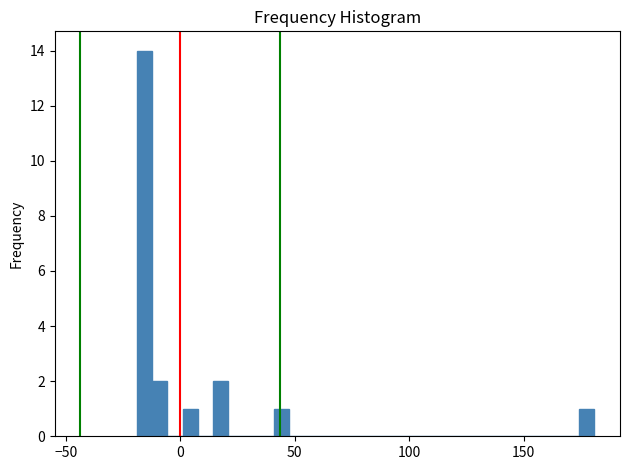

Read against the x-axis, roughly where is the centre of the tallest bar?

-15